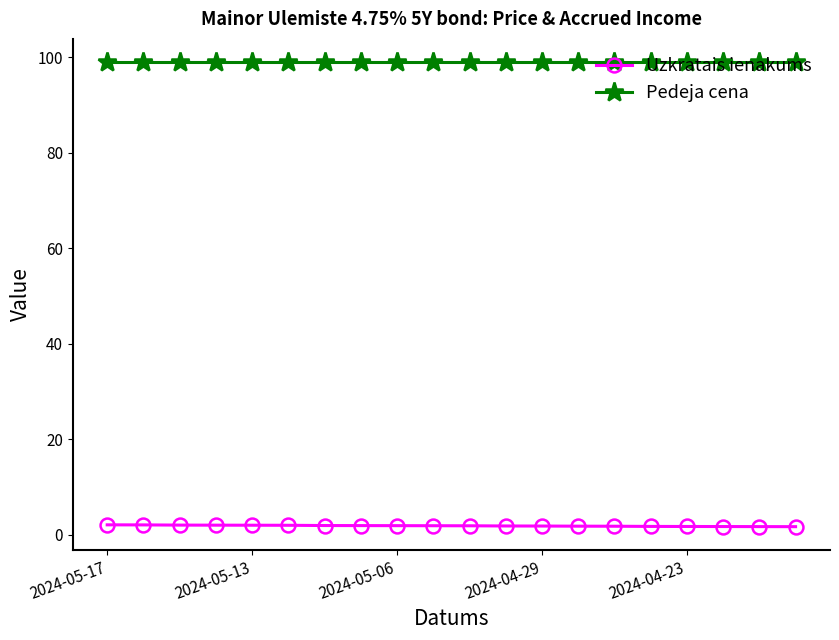

What is the value of the Pedeja cena point at the 6th from the left?

99.0